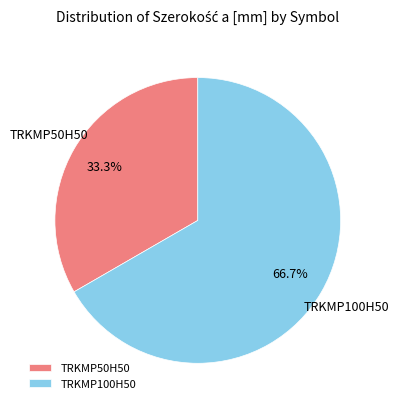

Do TRKMP100H50 and TRKMP50H50 together represent more than half of the pie?

Yes